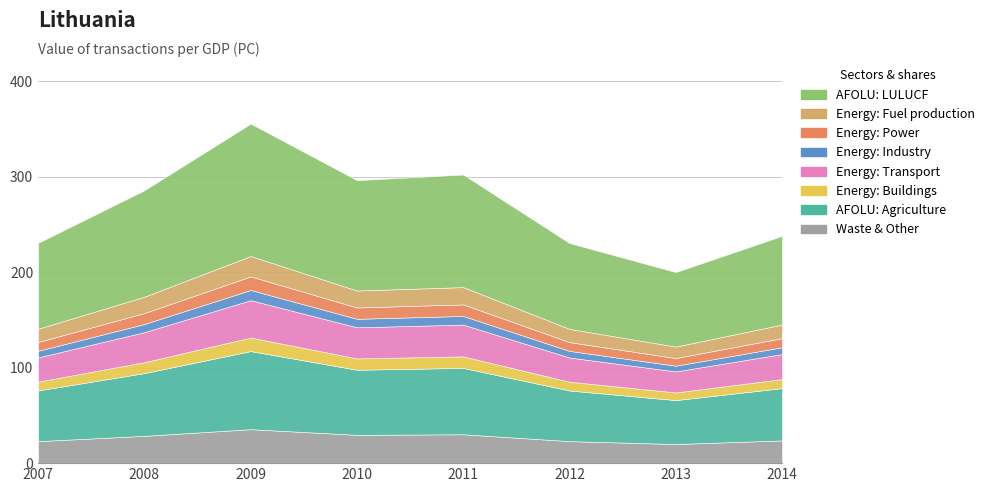

What is the change in value from 2008 to 2013?

-85.7